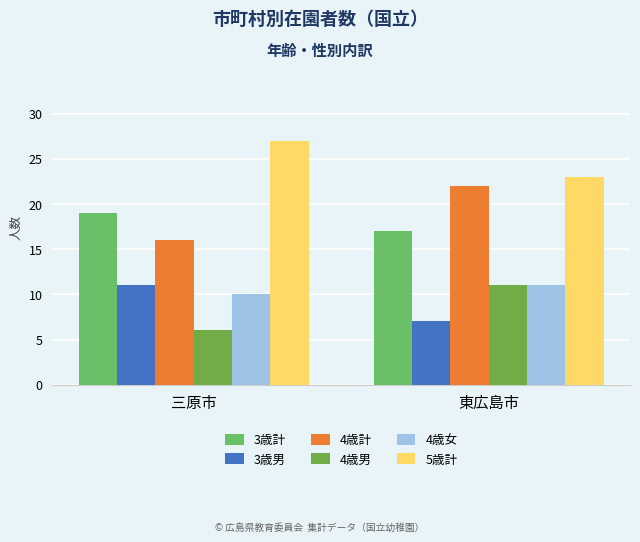

What is the difference between the highest and lowest values at 東広島市?

16